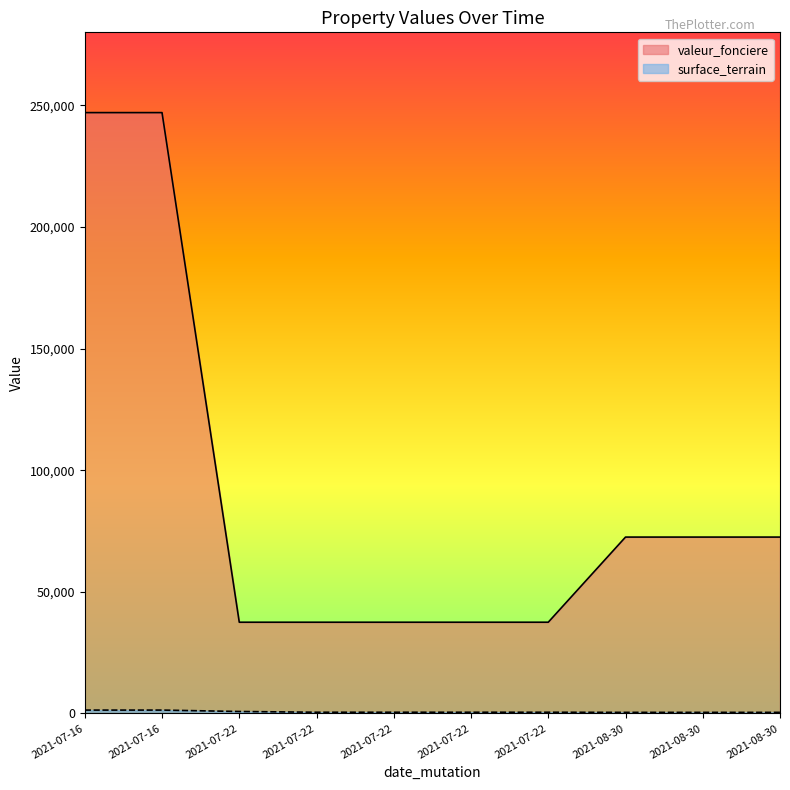

Does the chart have visible grid lines?

No